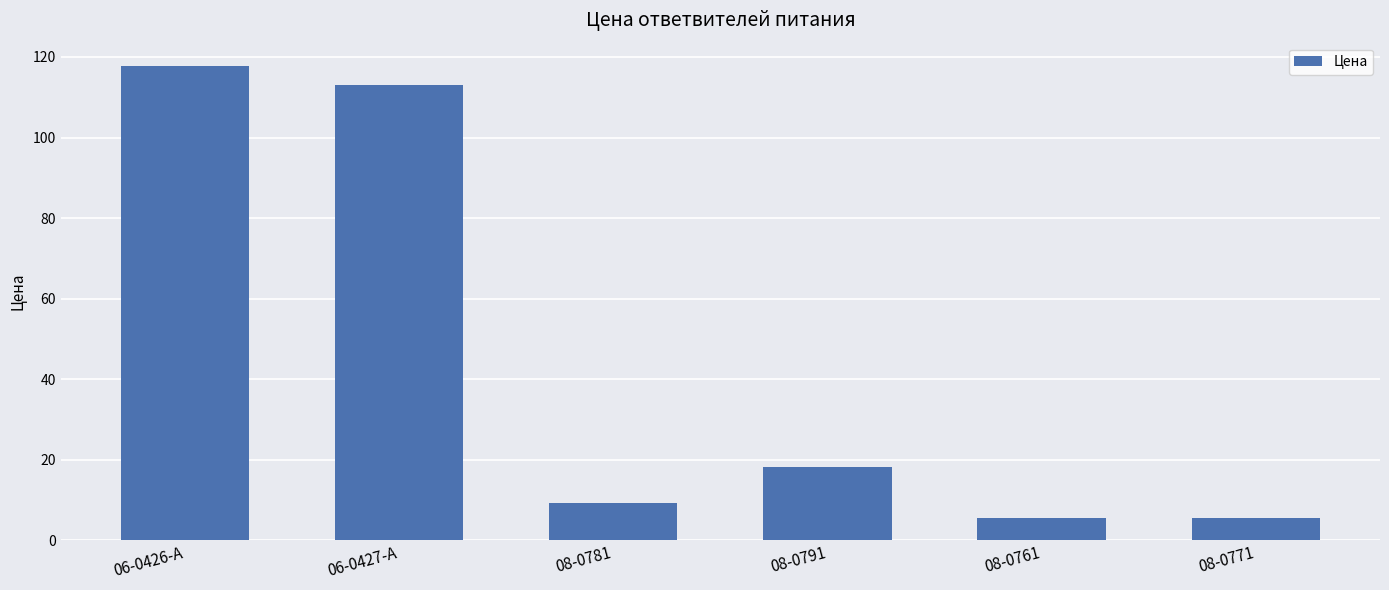

What is the change in value from 08-0781 to 08-0761?

-3.7